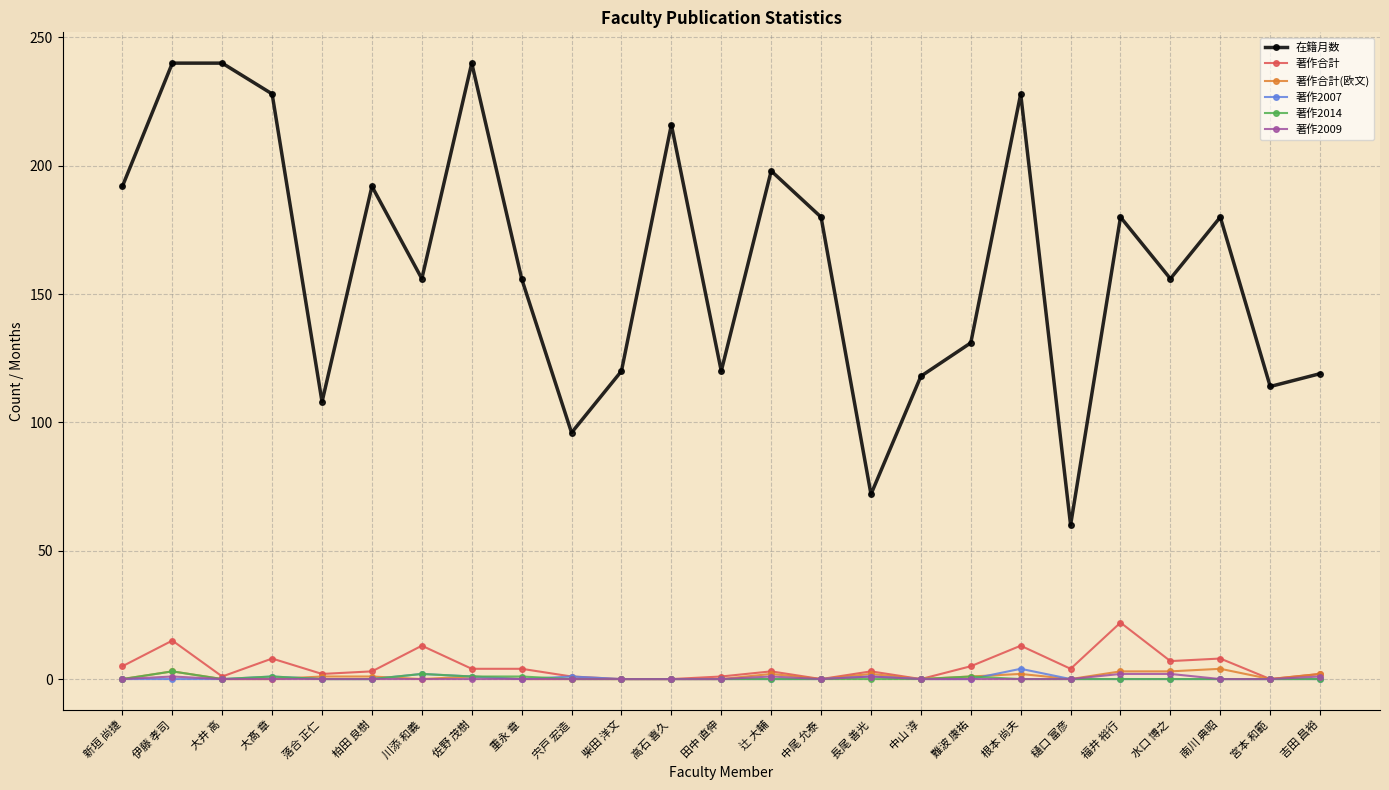

Which series has the largest total across all categories?

在籍月数